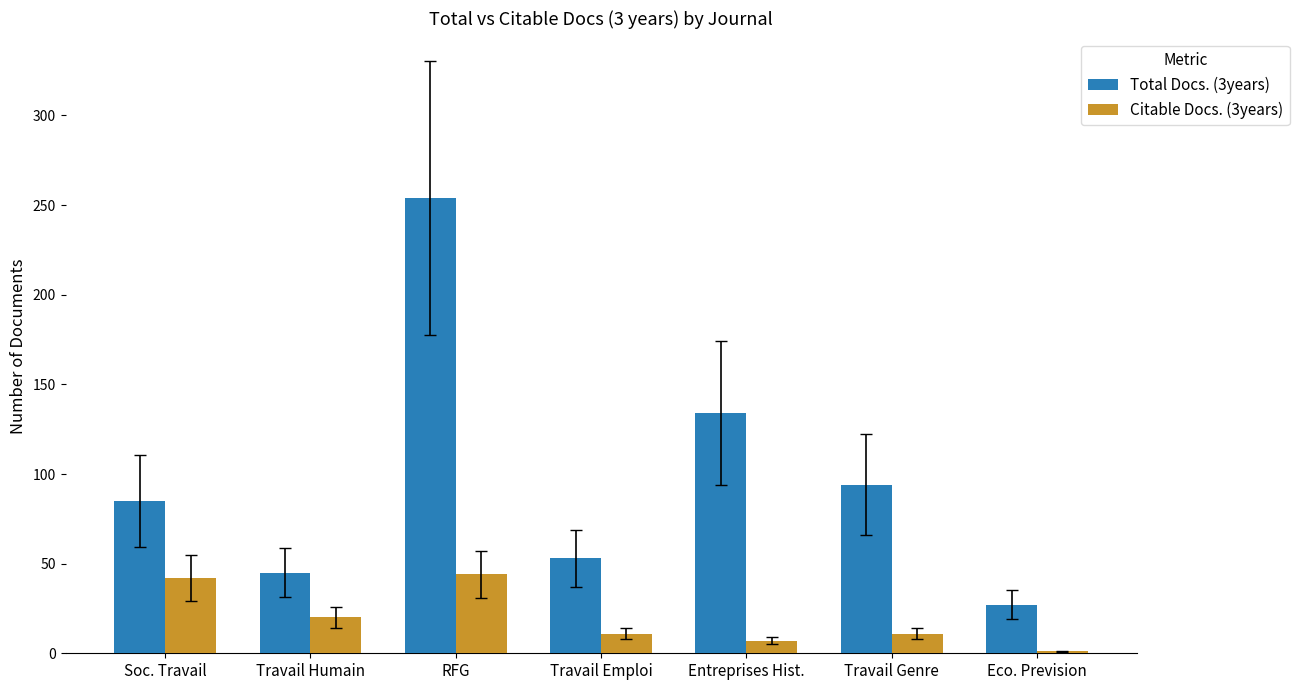

Which series has the largest total across all categories?

Total Docs. (3years)